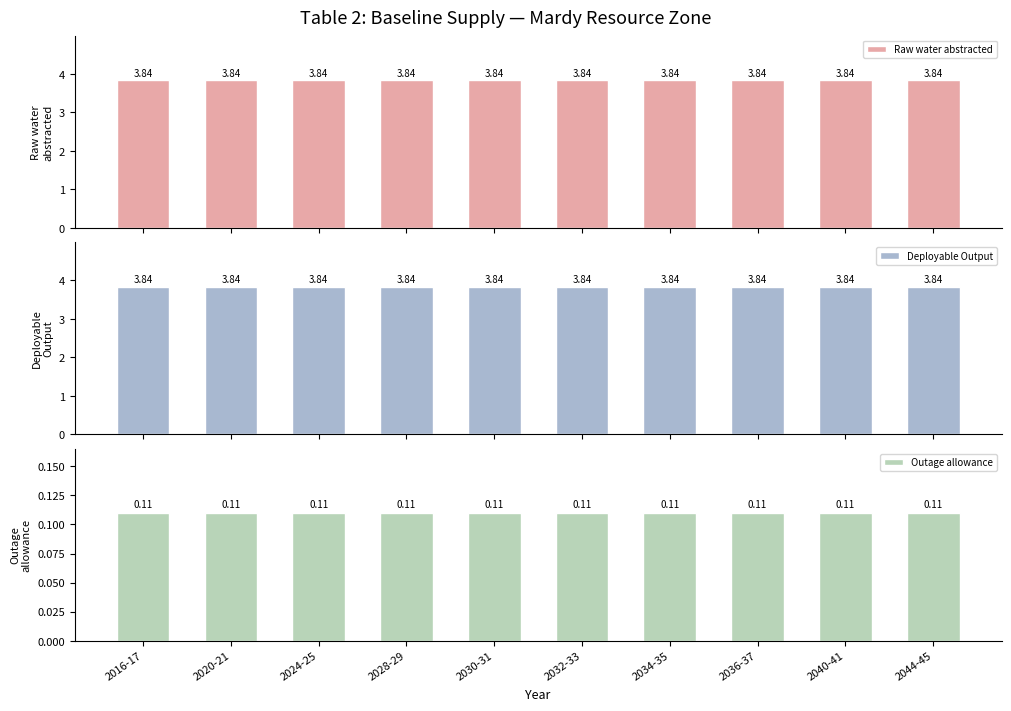

Which series changed the most between 2024-25 and 2032-33?

Raw water abstracted